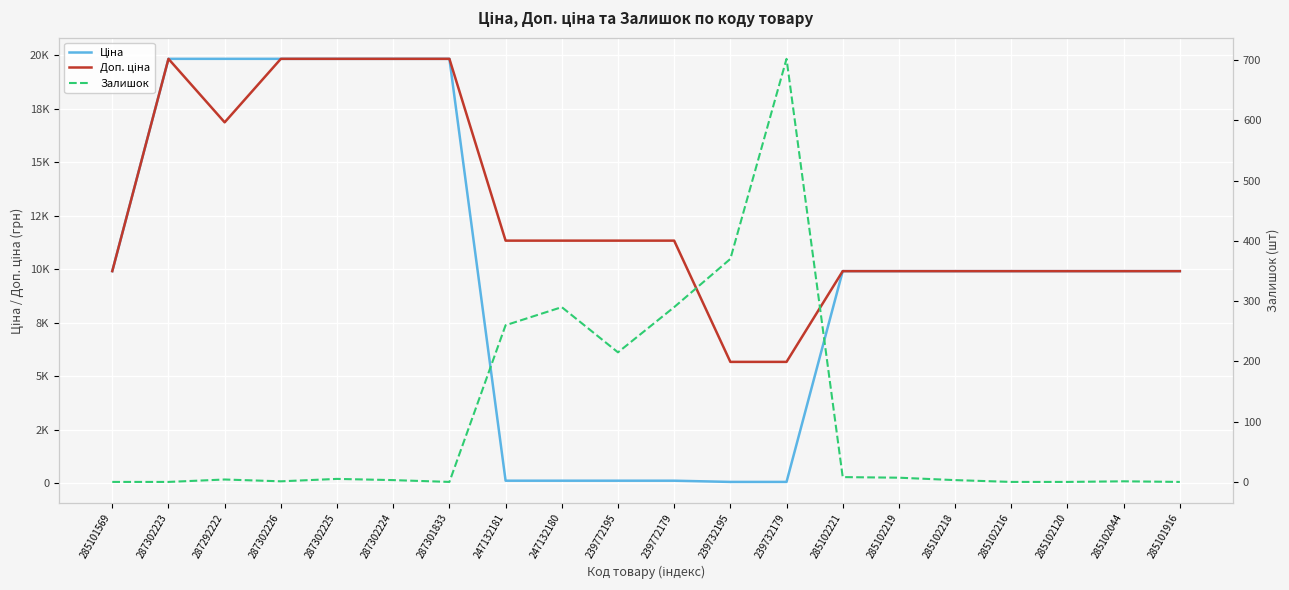

Reading right to left, what are all the values shown in this chart?

Ціна: 285101916=9908.5	285102044=9908.5	285102120=9908.5	285102216=9908.5	285102218=9908.5	285102219=9908.5	285102221=9908.5	239732179=56.7	239732195=56.7	239772179=113.3	239772195=113.3	247132180=113.3	247132181=113.3	287301833=19831.1	287302224=19831.1	287302225=19831.1	287302226=19831.1	287292222=19831.1	287302223=19831.1	285101569=9908.5
Доп. ціна: 285101916=9908.5	285102044=9908.5	285102120=9908.5	285102216=9908.5	285102218=9908.5	285102219=9908.5	285102221=9908.5	239732179=5667.0	239732195=5667.0	239772179=11334.0	239772195=11334.0	247132180=11334.0	247132181=11334.0	287301833=19831.1	287302224=19831.1	287302225=19831.1	287302226=19831.1	287292222=16863.2	287302223=19831.1	285101569=9908.5
Залишок: 285101916=0.0	285102044=1.0	285102120=0.0	285102216=0.0	285102218=3.0	285102219=7.0	285102221=8.0	239732179=702.0	239732195=370.0	239772179=290.0	239772195=215.0	247132180=290.0	247132181=260.0	287301833=0.0	287302224=3.0	287302225=5.0	287302226=1.0	287292222=4.0	287302223=0.0	285101569=0.0